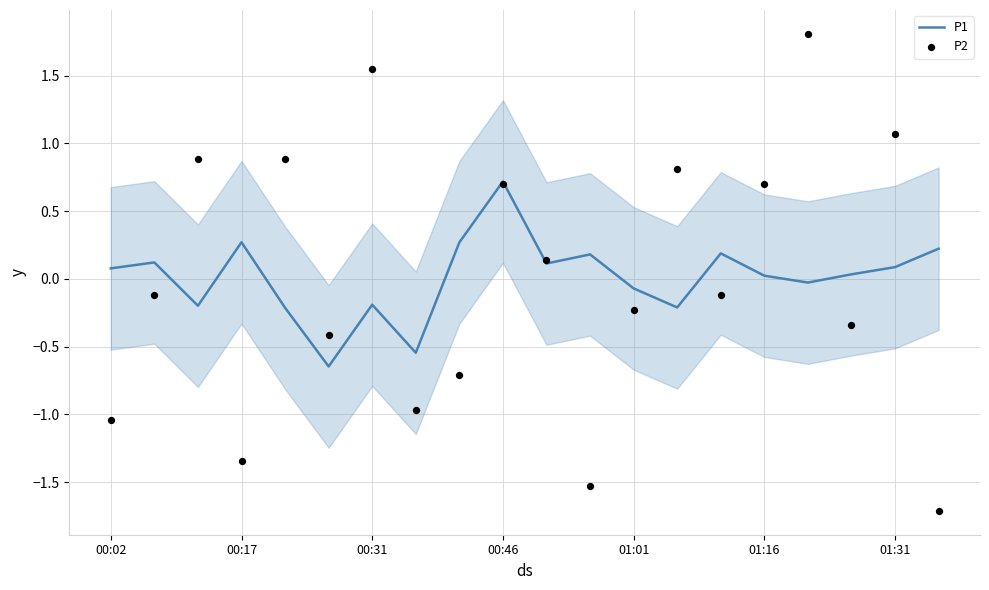

Is it true that P1 equals 1.1 at 00:46?

False